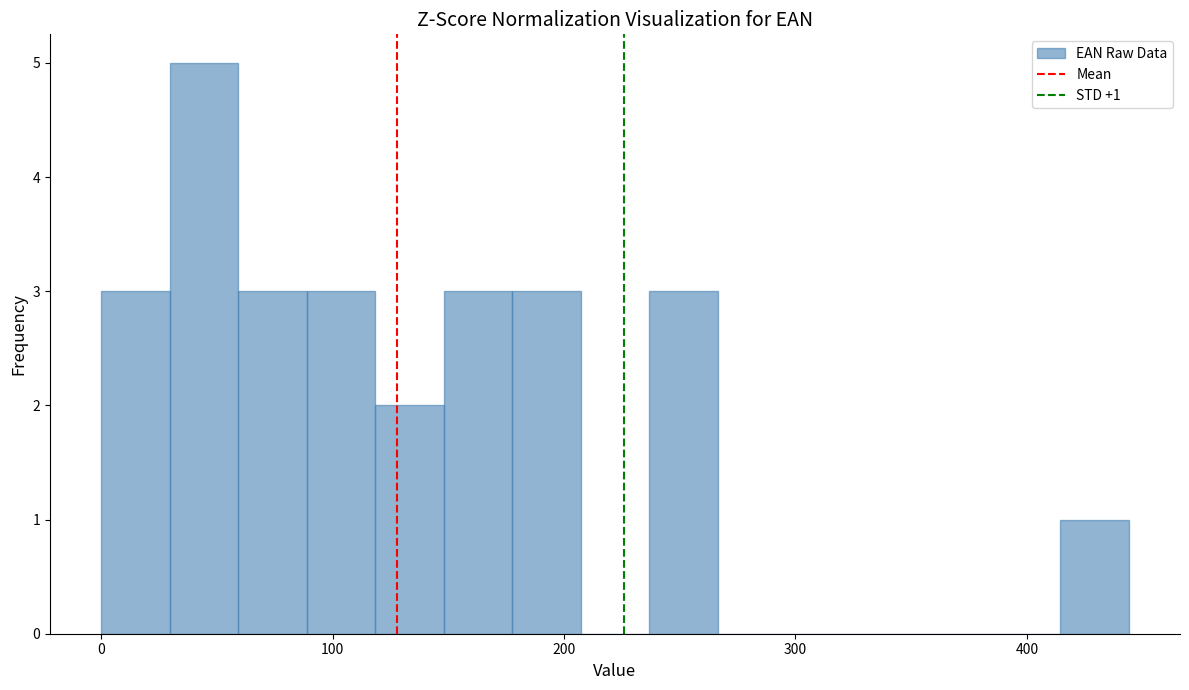

Around what value on the x-axis is the tallest bar? Give the approximate position of its centre, as read against the axis.

40